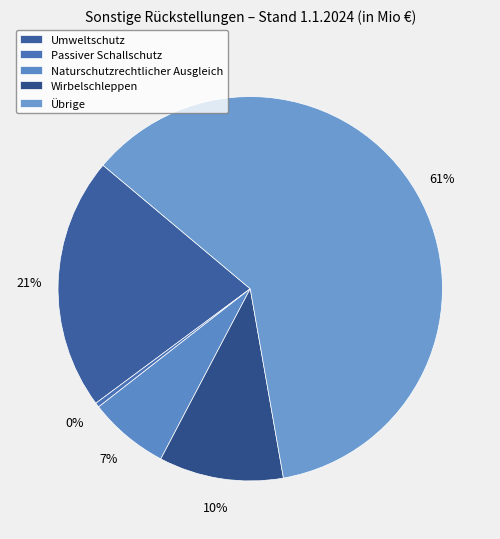

The Übrige slice represents 73% of the pie. True or false?

False